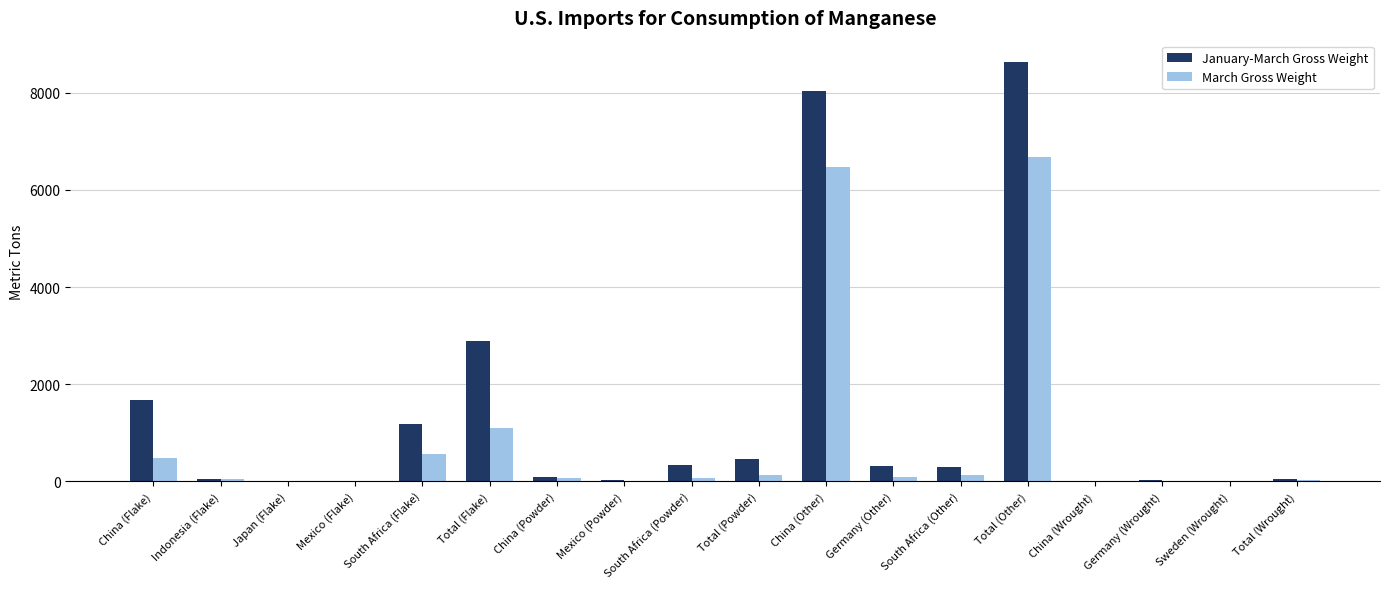

Is it true that March Gross Weight equals 566 at South Africa (Flake)?

True